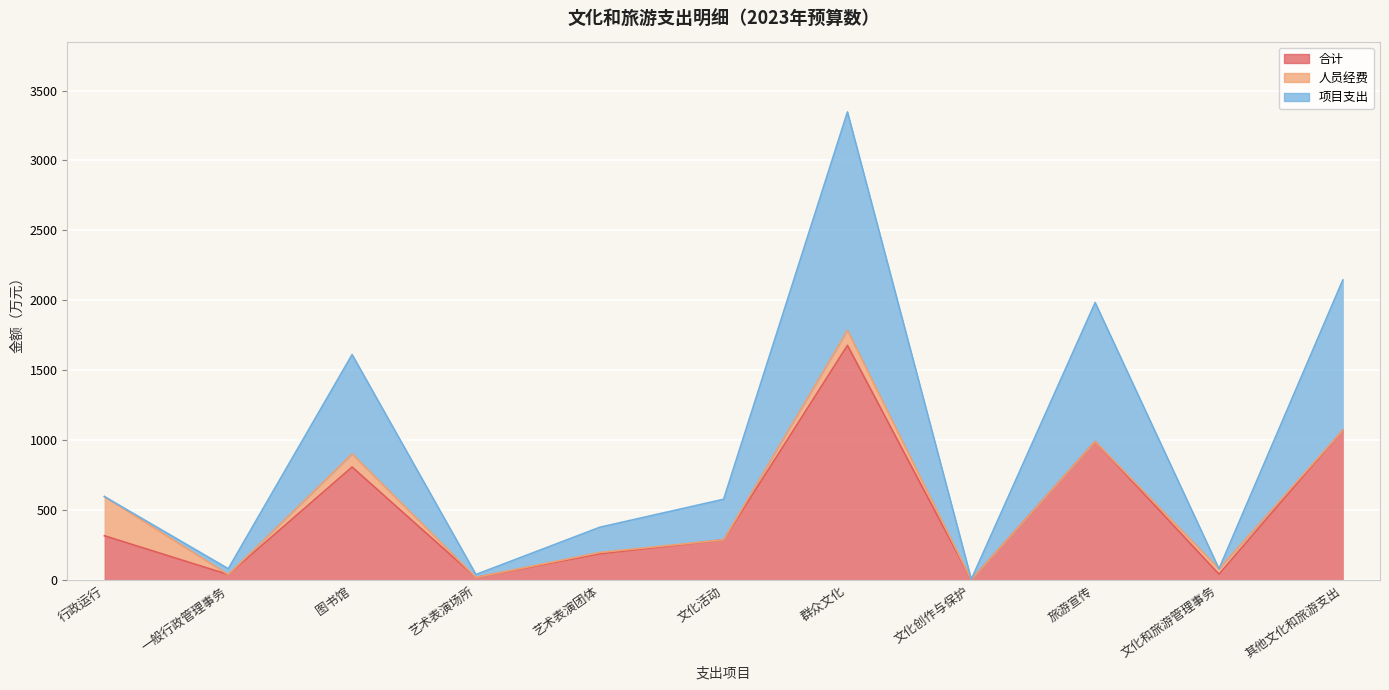

True or false: 项目支出 and 合计 intersect in this chart.

False